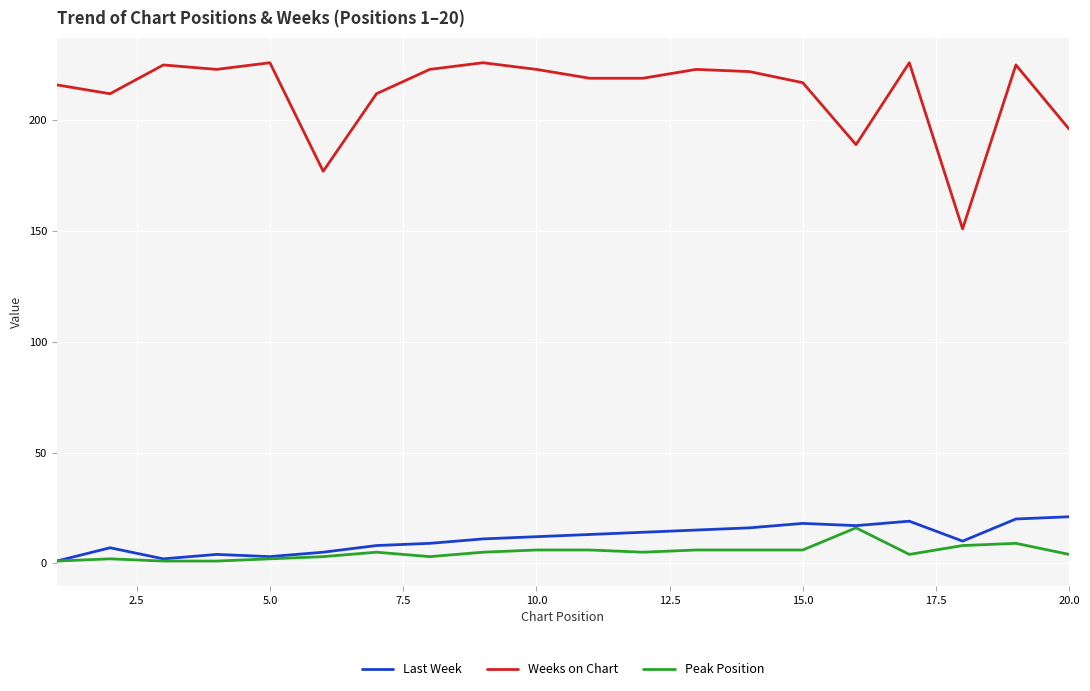

What is the highest value of the Last Week series?

21